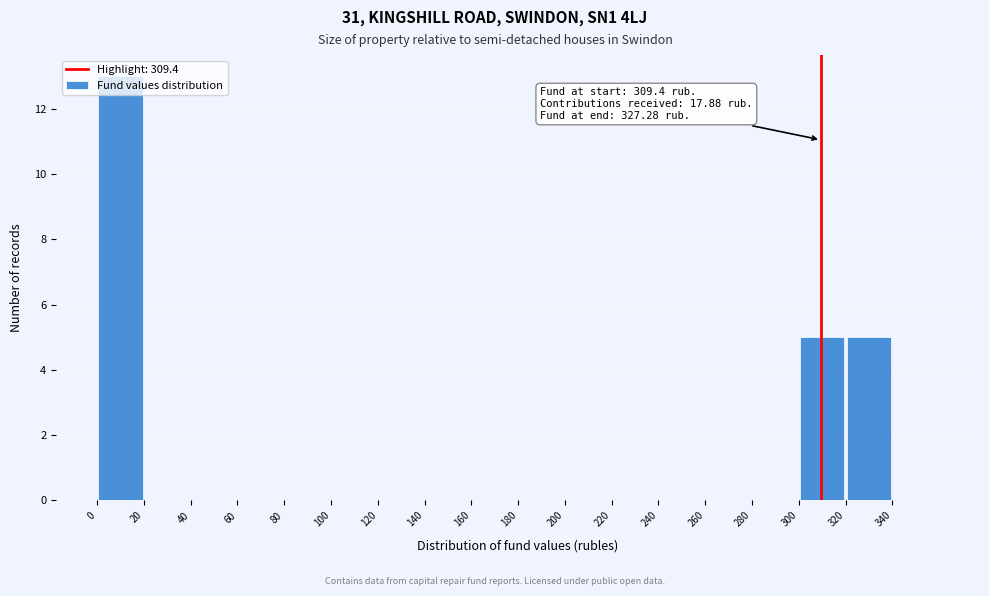

Over which range of the x-axis is the bar tallest?

0 to 20